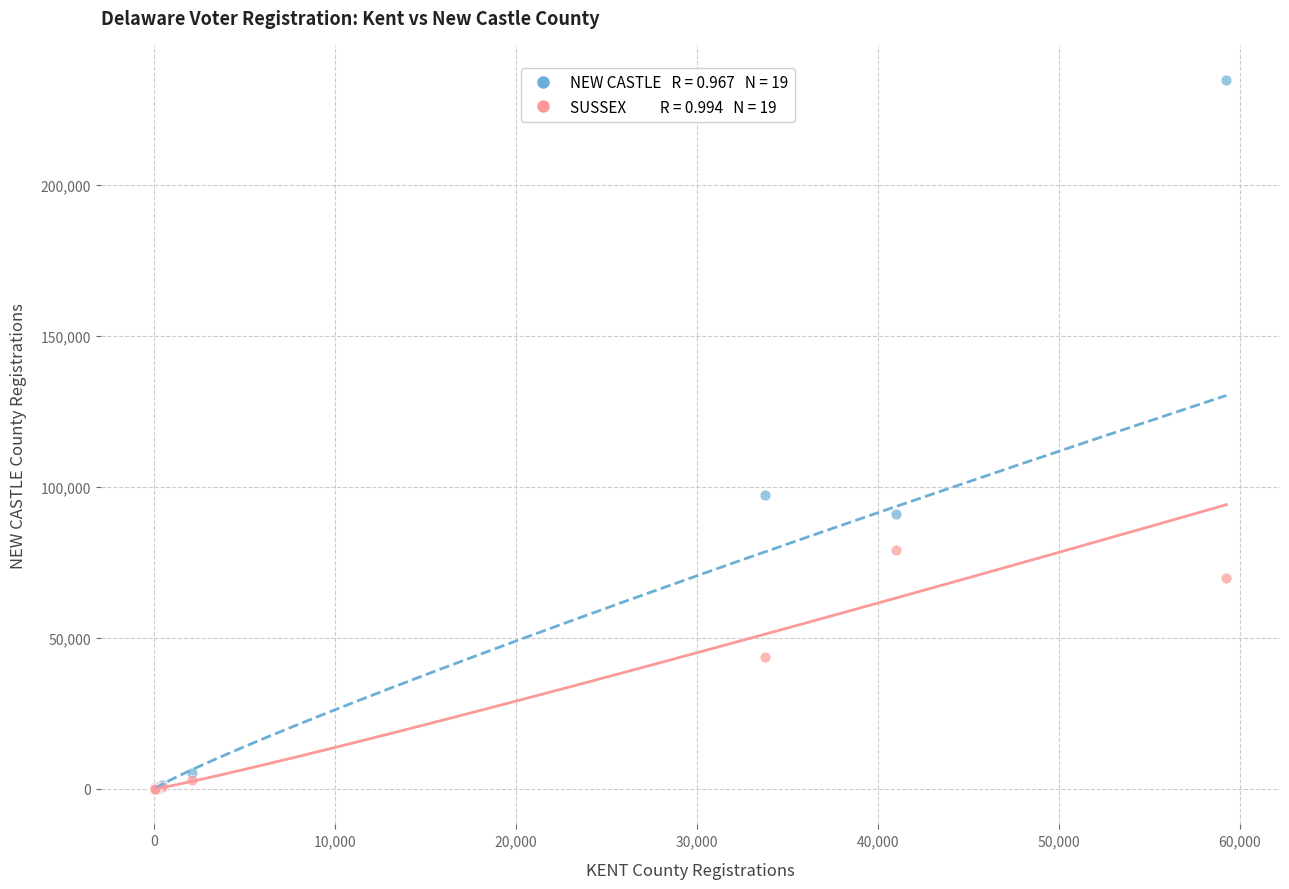

Across all series, what Y value is closest to 117385?

97418